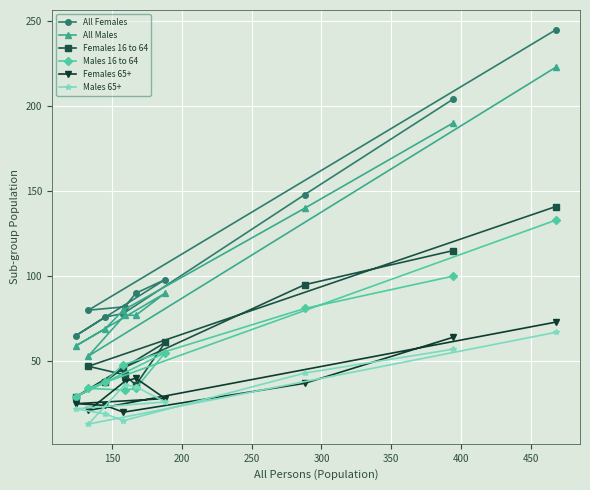

What is the value of the All Males point at the 10th from the left?

223